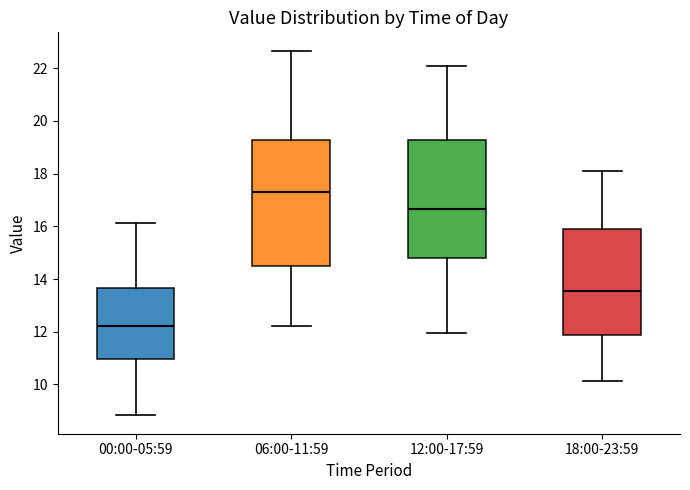

Reading left to right, transcribe this box plot: for each box, give where its median line is, the range the box spans, and where its two whiskers end, as read against the y-axis. The values are not printed on the chart, so give them approximately, as read against the axis.

00:00-05:59: median 12.2, box 11.0 to 13.6, whiskers 8.8 to 16.2
06:00-11:59: median 17.4, box 14.6 to 19.2, whiskers 12.2 to 22.6
12:00-17:59: median 16.6, box 14.8 to 19.2, whiskers 12.0 to 22.2
18:00-23:59: median 13.6, box 11.8 to 16.0, whiskers 10.2 to 18.2